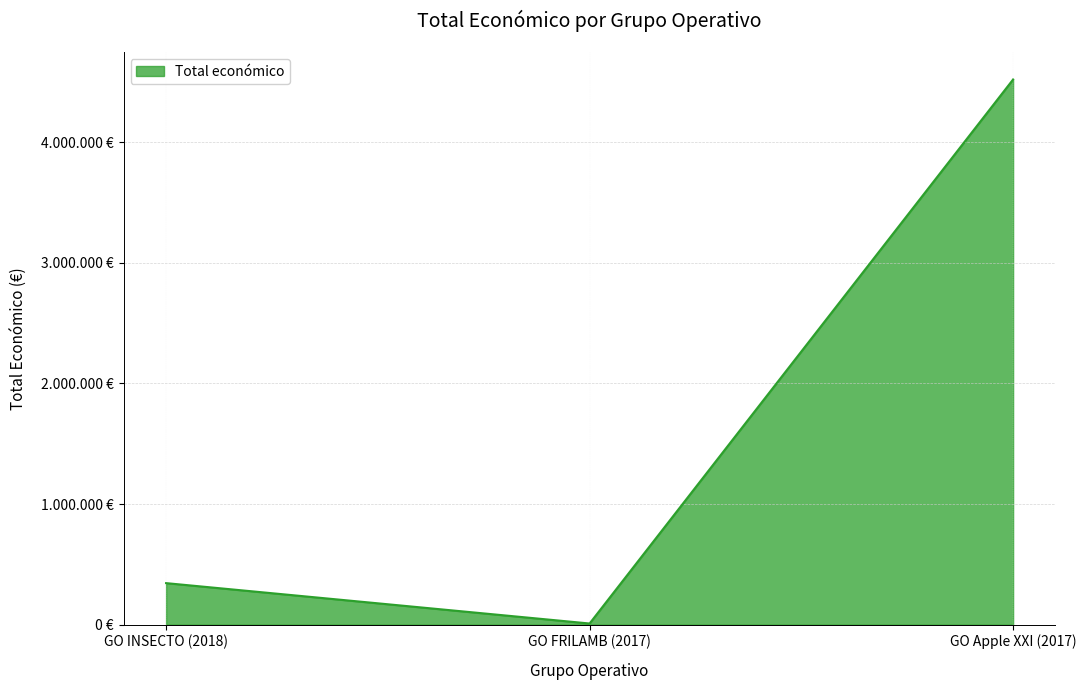

List the labels in order of value, smallest first.

GO FRILAMB (2017), GO INSECTO (2018), GO Apple XXI (2017)